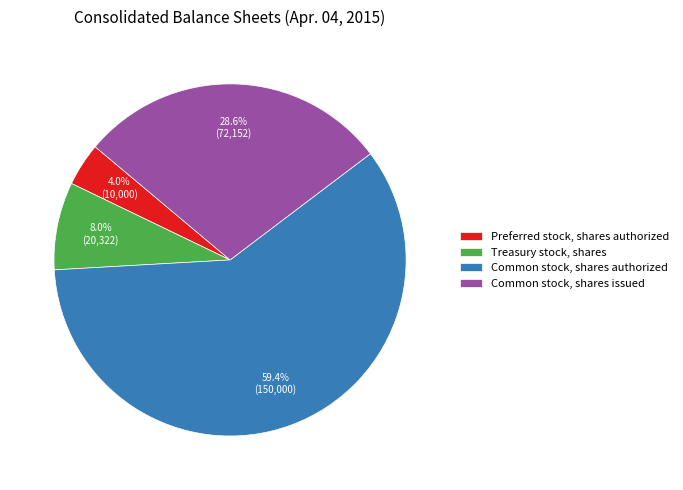

Between Common stock, shares authorized and Treasury stock, shares, which is larger?

Common stock, shares authorized